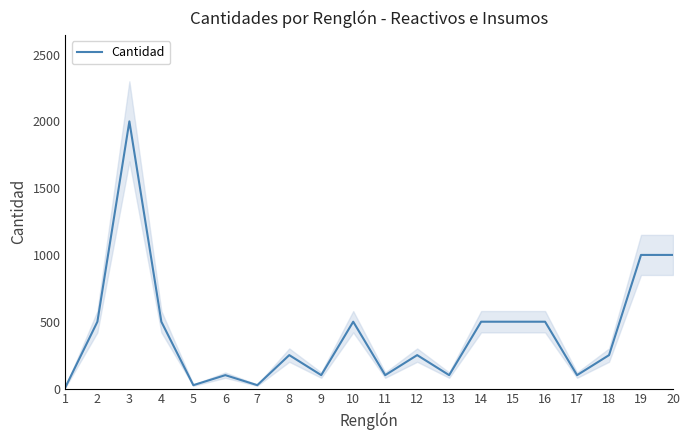

Is it true that the value at 15 is 207?

False